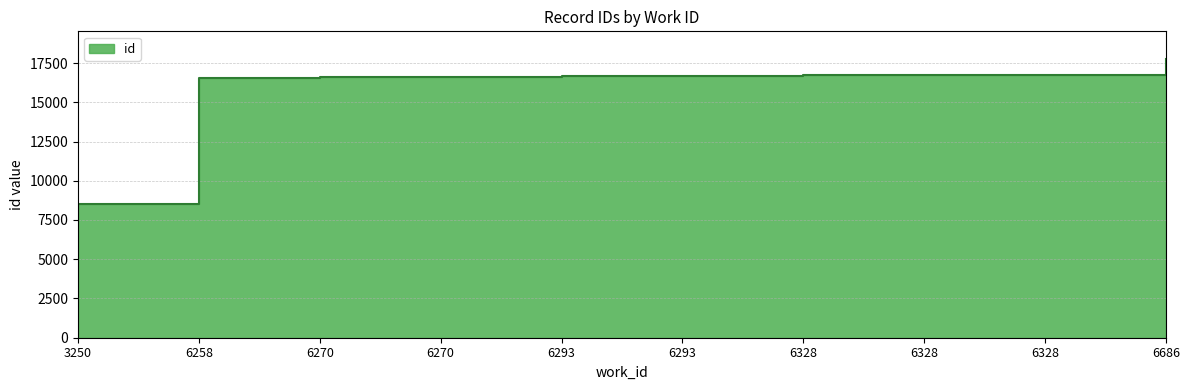

What is the ratio of the value at 6328 to the value at 6270?

1.0